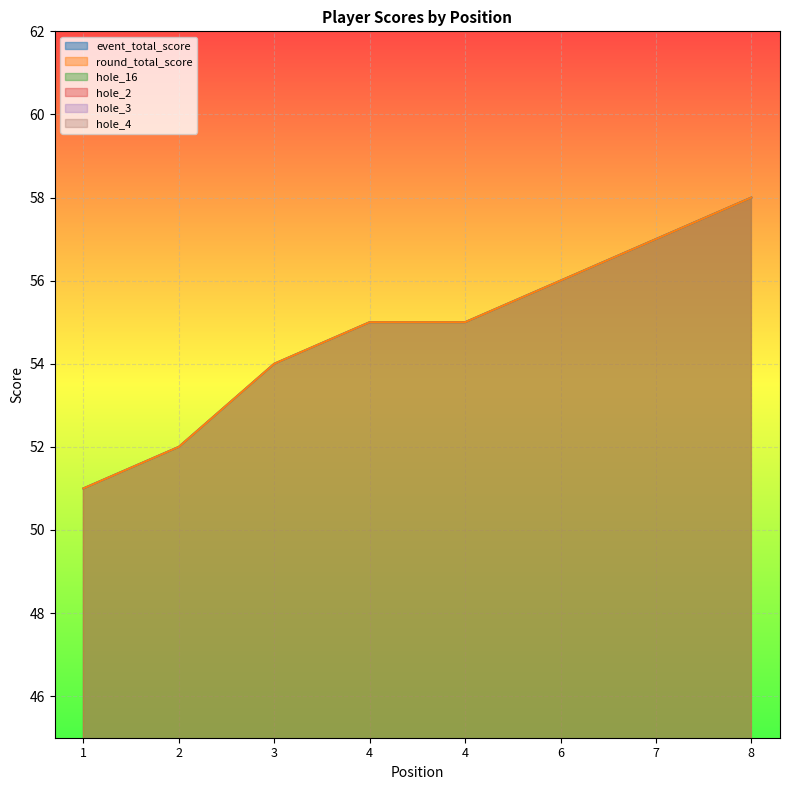

The value of hole_2 at 6 is 4. True or false?

True